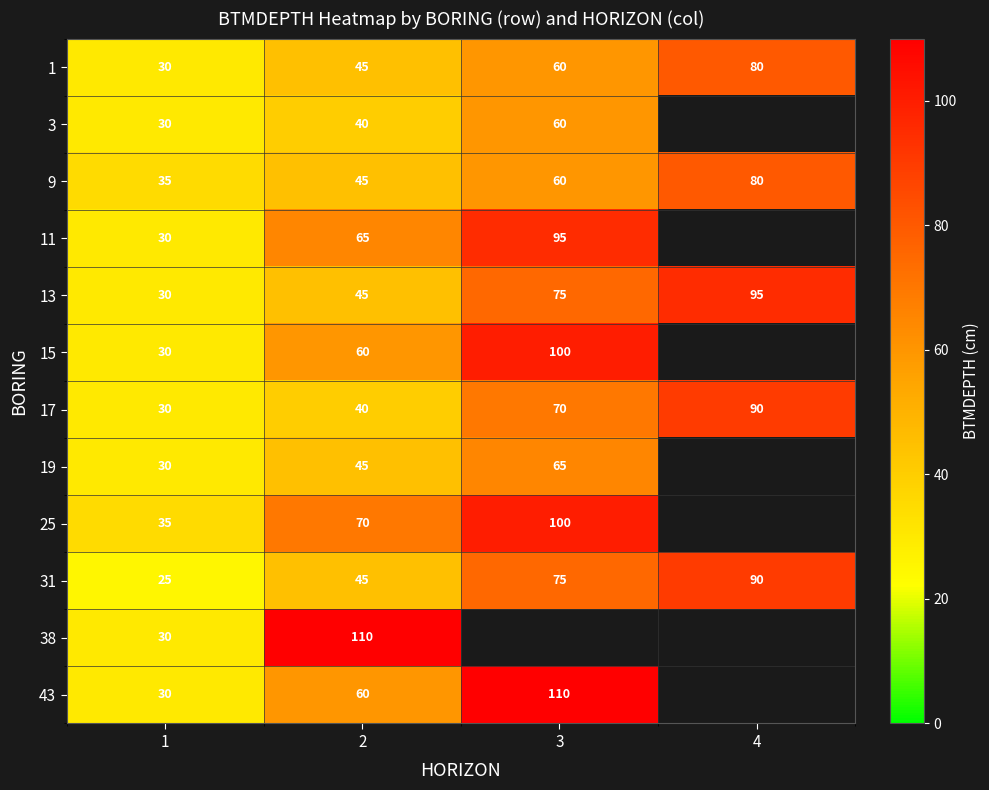

Count the 9 values in the range 45 to 80.

3